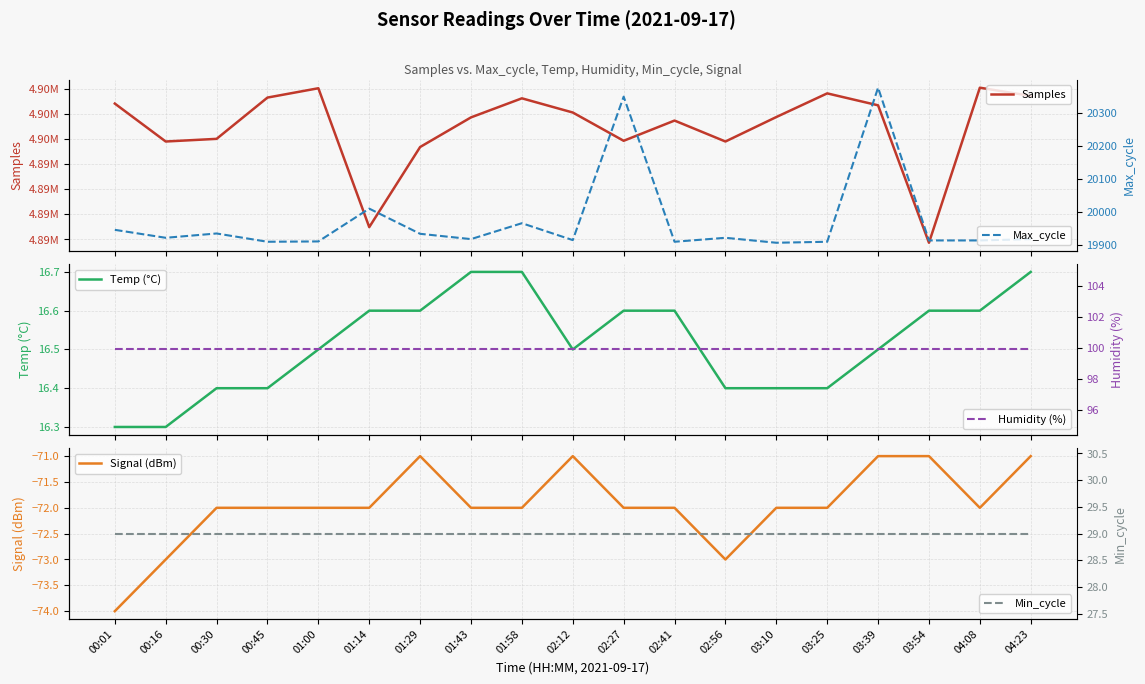

What is the total value across all series at 02:27?

4916291.5